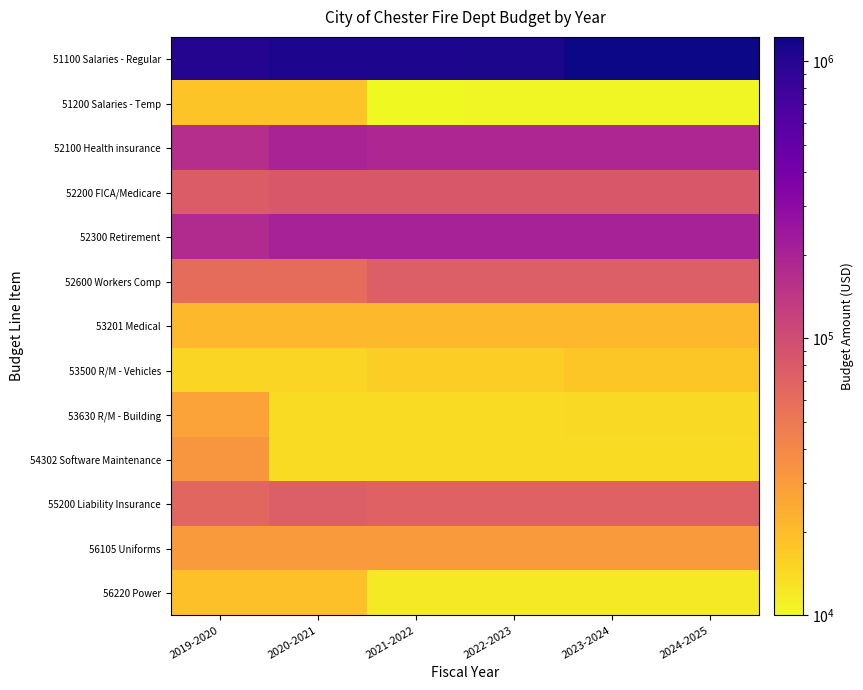

Rank the series at 2021-2022 from lowest to highest value.

51200 Salaries - Temp, 56220 Power, 53630 R/M - Building, 54302 Software Maintenance, 53500 R/M - Vehicles, 53201 Medical, 56105 Uniforms, 55200 Liability Insurance, 52600 Workers Comp, 52200 FICA/Medicare, 52100 Health insurance, 52300 Retirement, 51100 Salaries - Regular